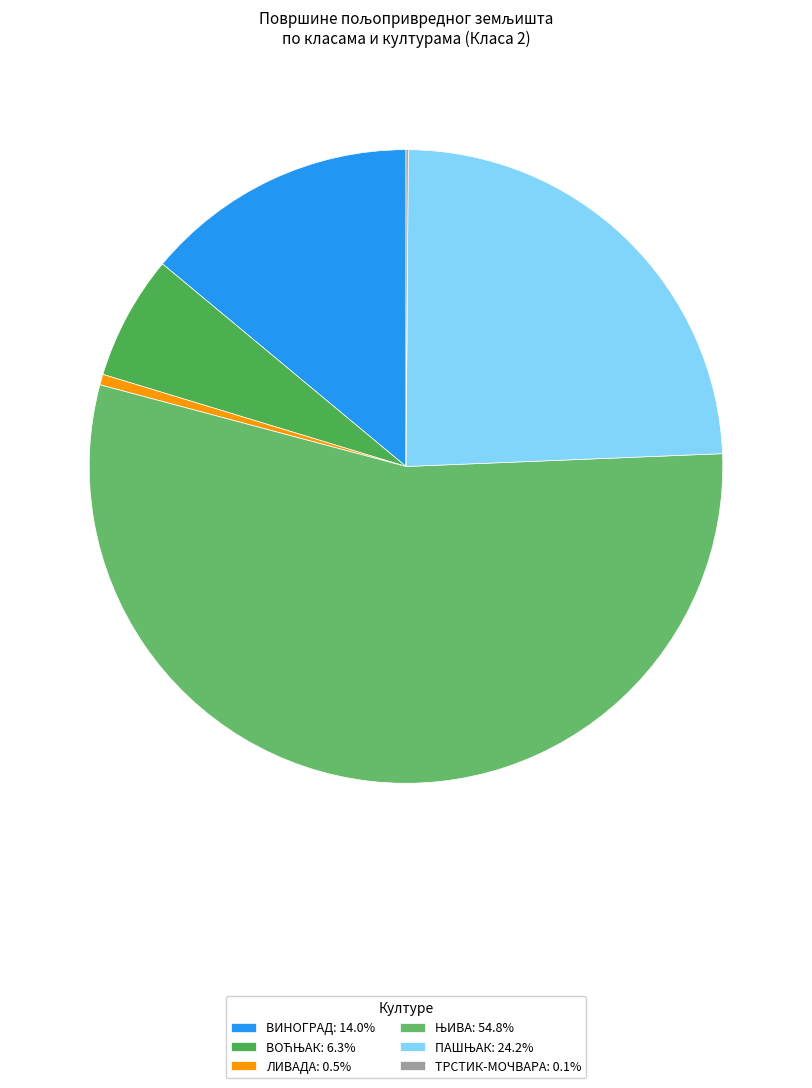

Does any single category account for the majority?

Yes